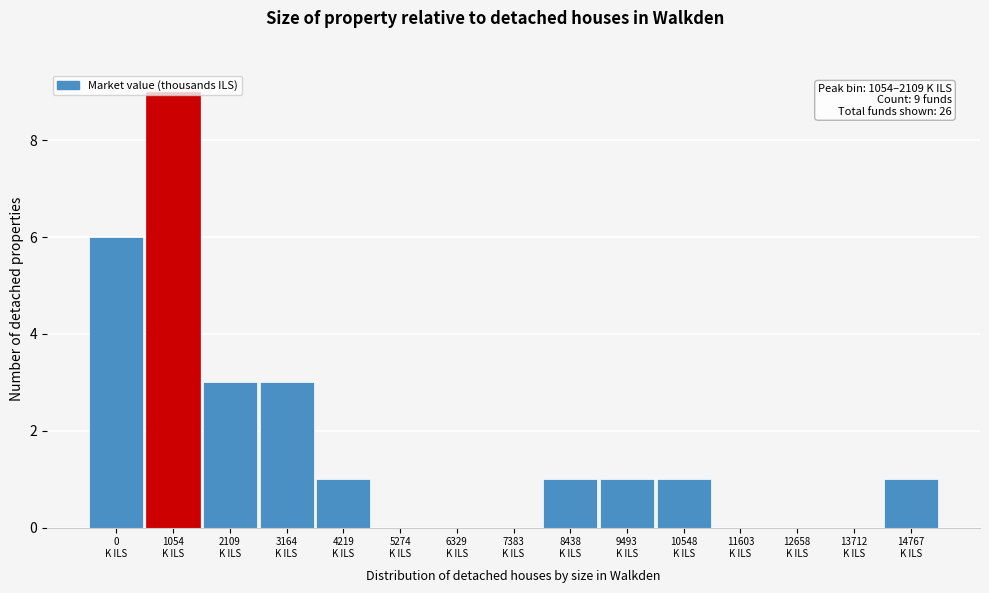

What is the sum of all values?

26